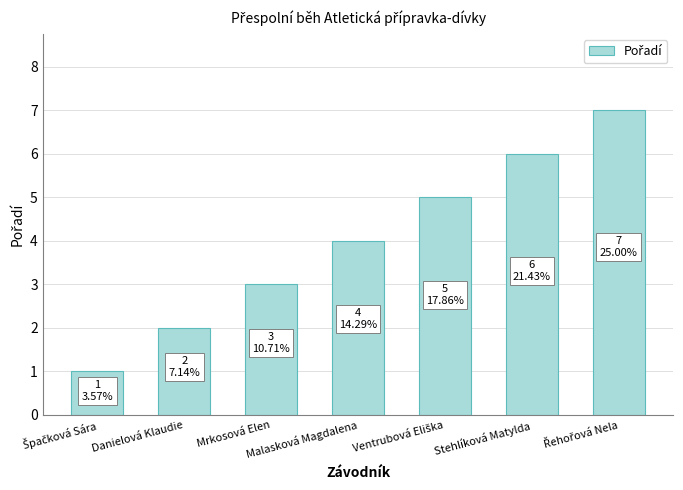

True or false: the data shows 2 at Malasková Magdalena.

False